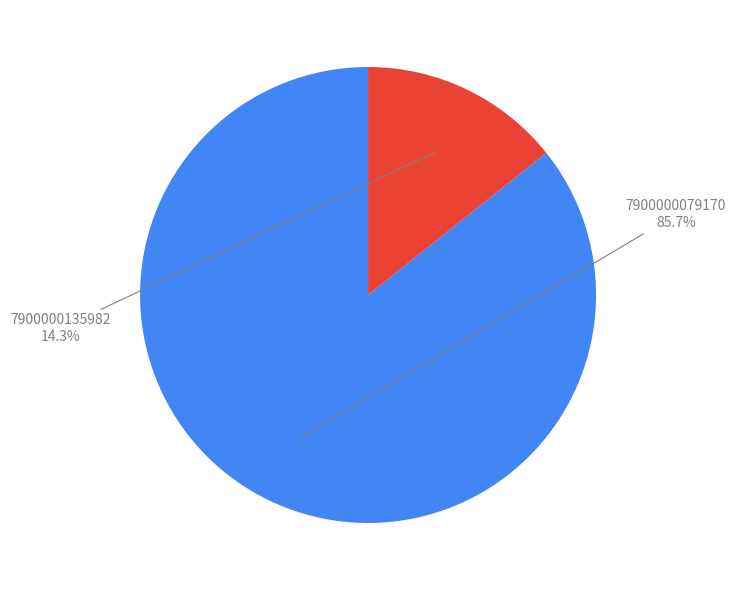

Which category has the biggest portion of the pie?

7900000079170